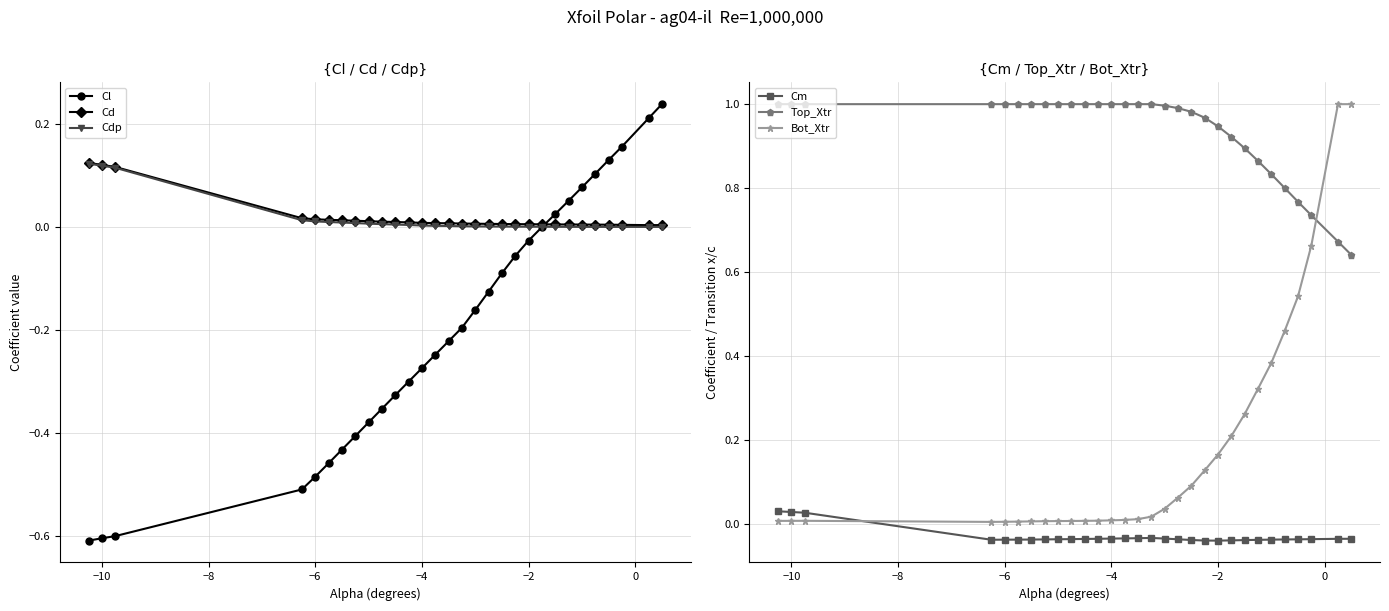

True or false: Top_Xtr and Cm cross at least once.

False